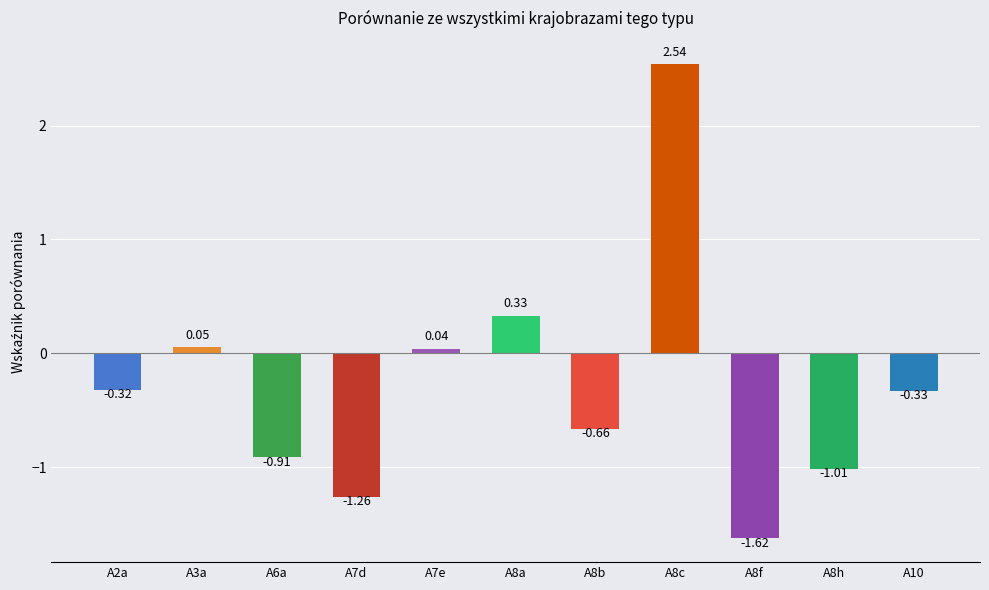

List the labels in order of value, largest first.

A8c, A8a, A3a, A7e, A2a, A10, A8b, A6a, A8h, A7d, A8f